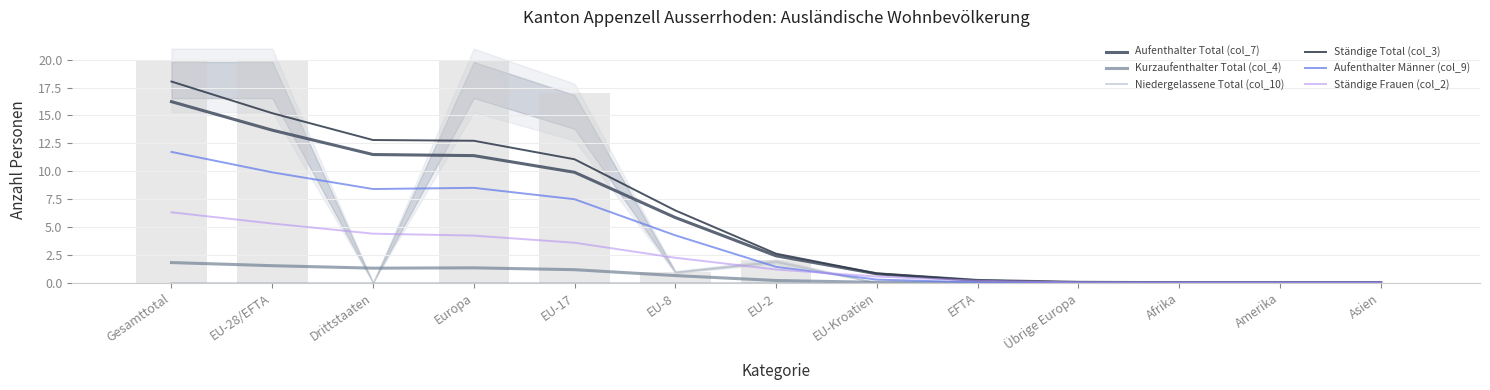

What is the label of the 13th bar from the left?

Asien